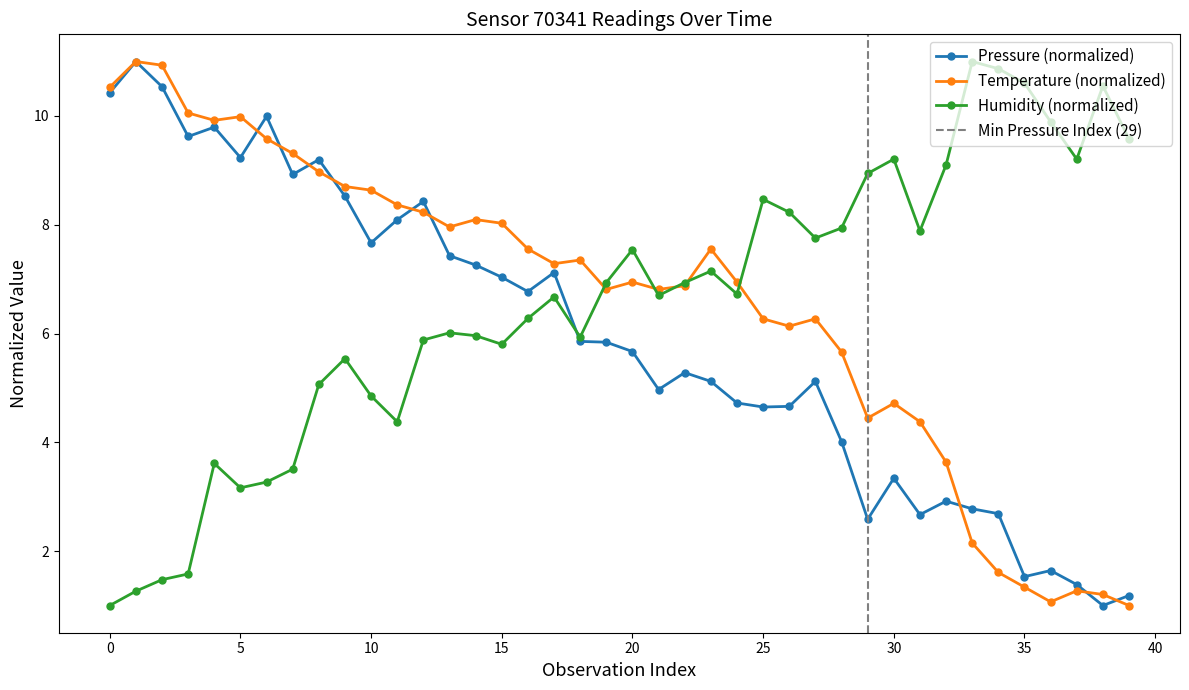

True or false: Temperature (normalized) has more than 2 points higher than both neighbors.

True